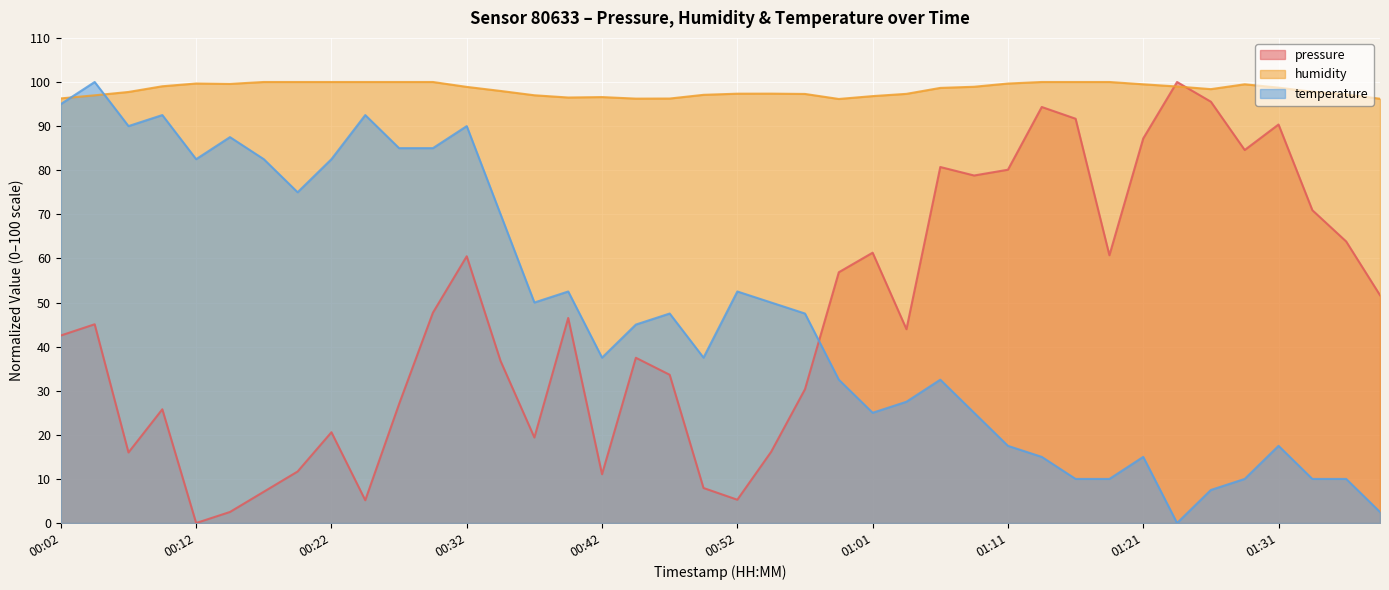

What are all the series names shown in the legend?

pressure, humidity, temperature